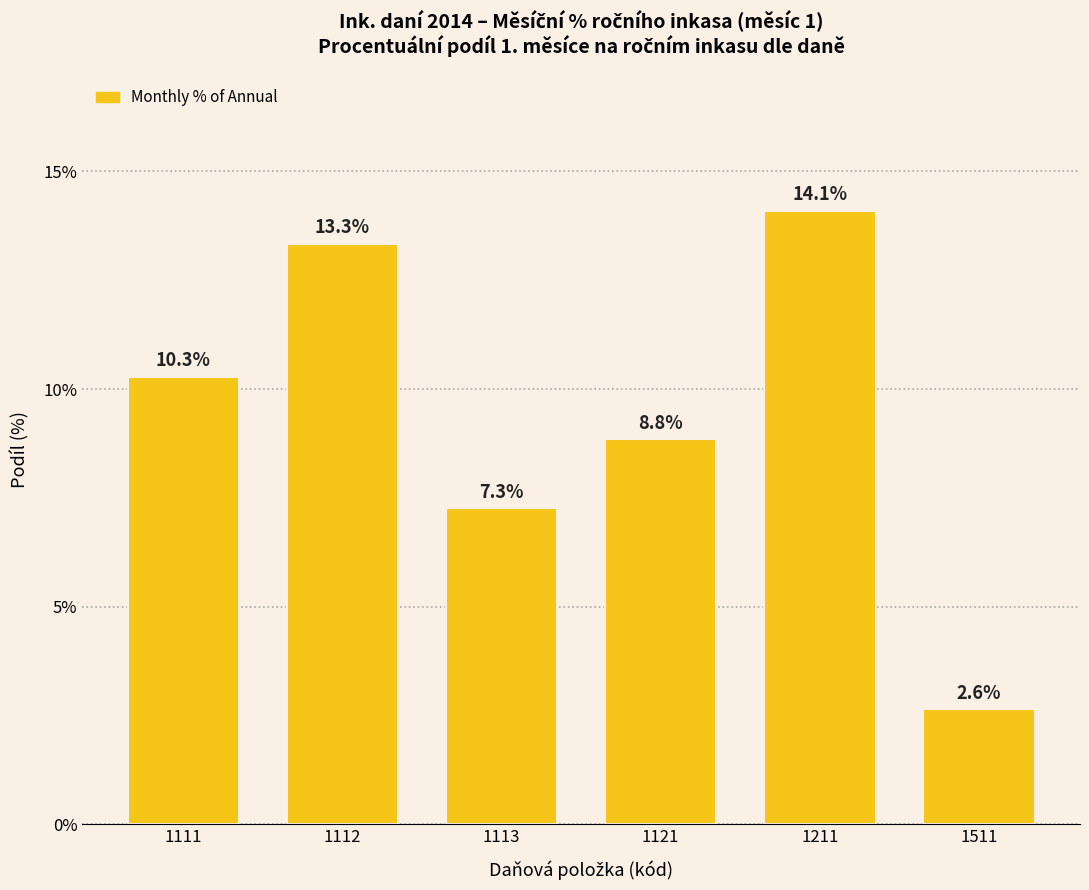

Reading left to right, transcribe all the data shown in this chart.

10.3	13.3	7.3	8.8	14.1	2.6